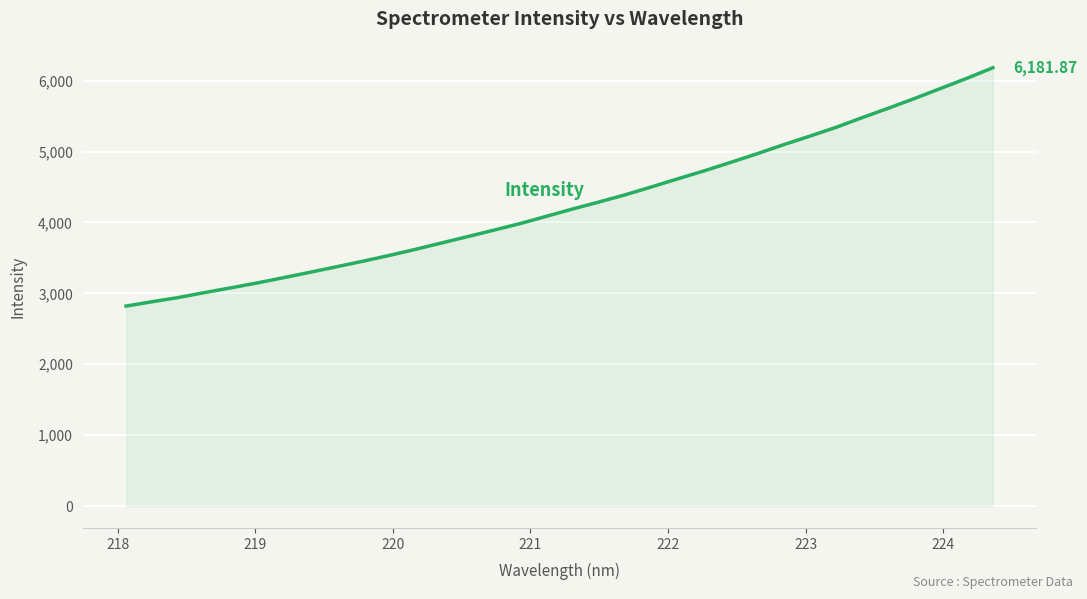

What is the minimum value shown in the chart?

2820.5